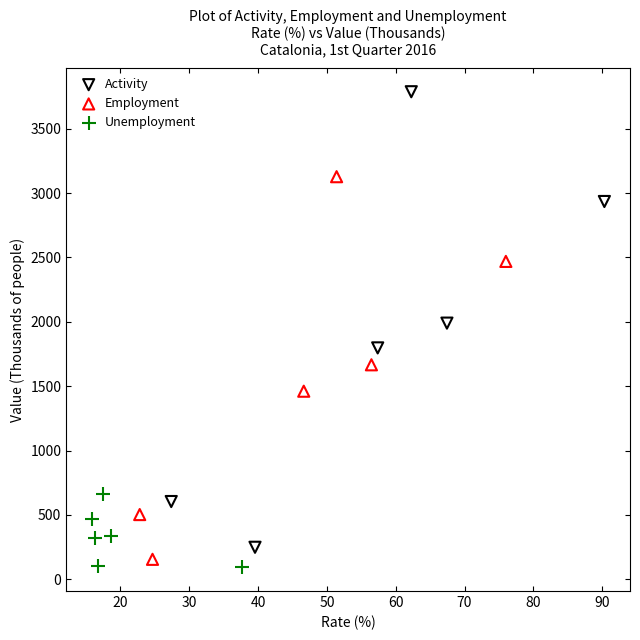

Which series has the widest spread of Y values?

Activity